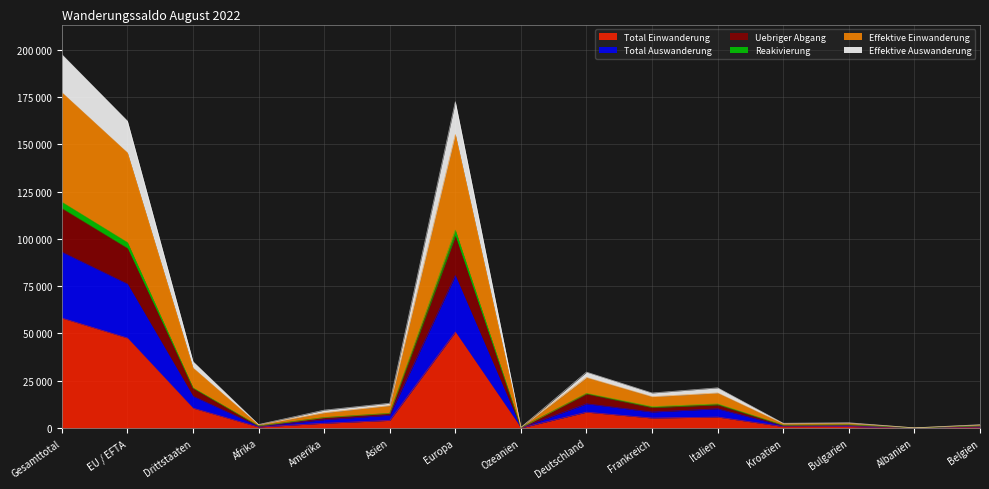

What are all the series names shown in the legend?

Total Einwanderung, Total Auswanderung, Uebriger Abgang, Reakivierung, Effektive Einwanderung, Effektive Auswanderung